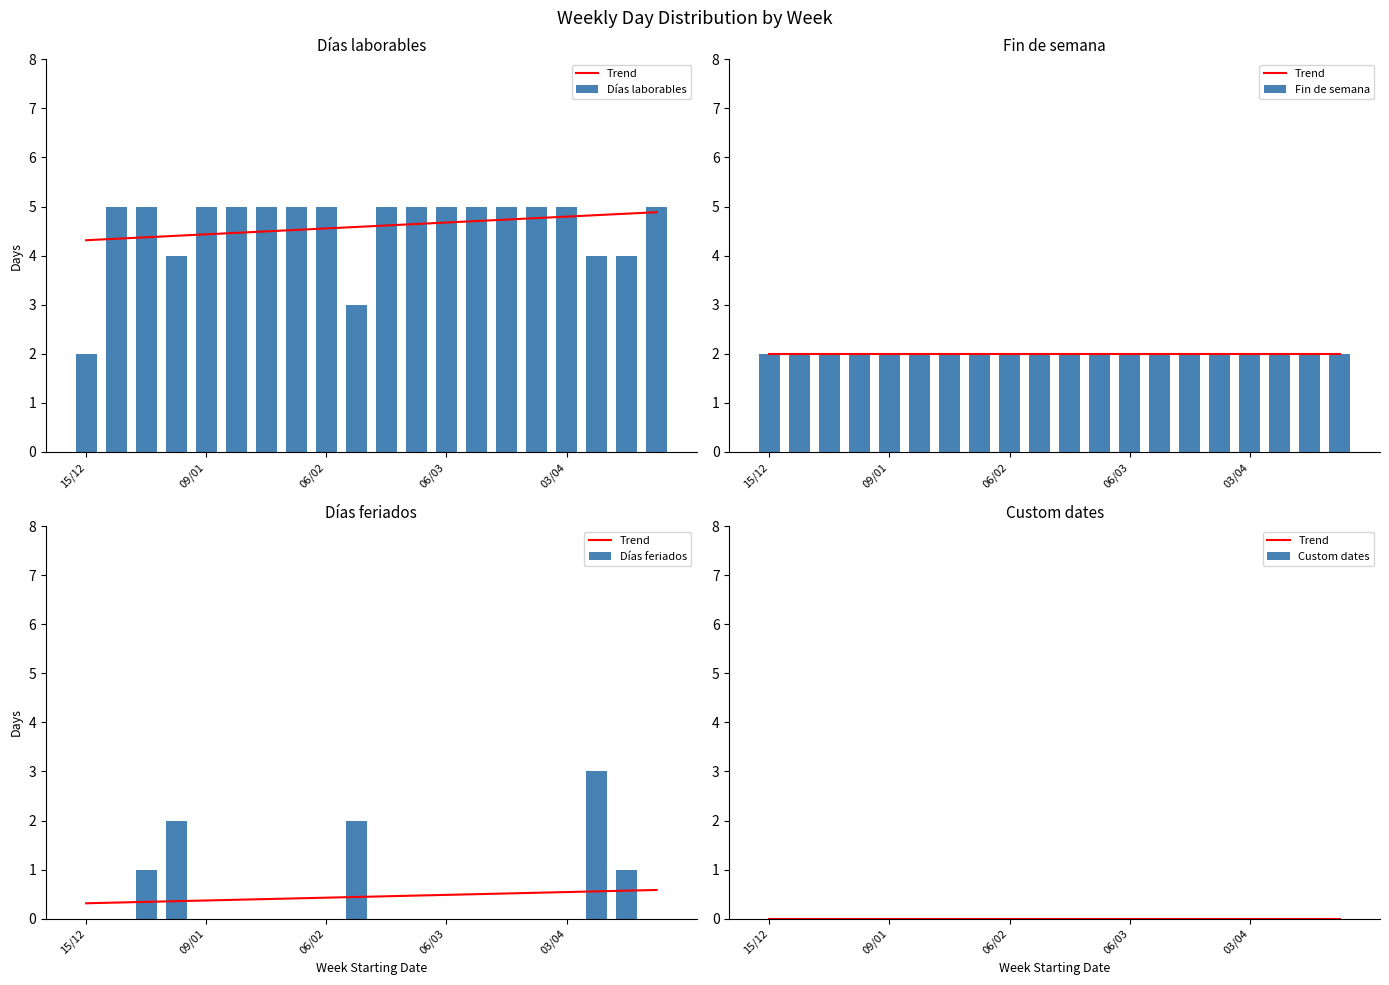

What is the difference between the second highest and minimum values in the Días laborables series?

3